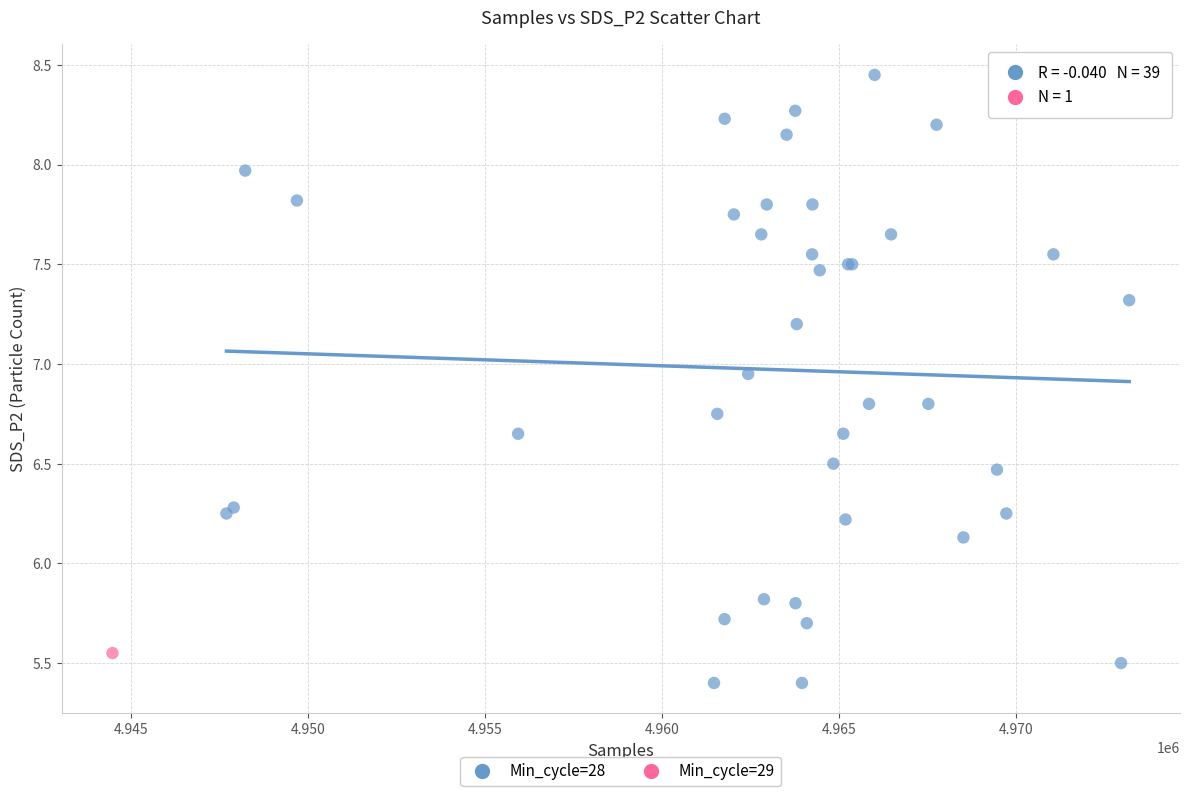

What are all the series names shown in the legend?

Min_cycle=28, Min_cycle=29